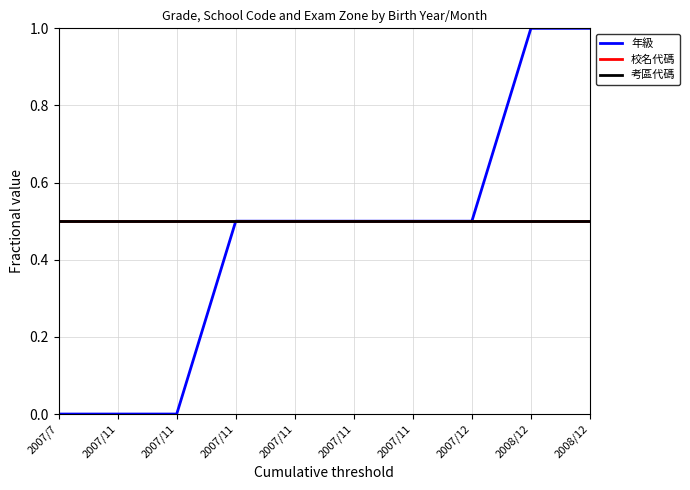

At how many categories does at least one series exceed 0?

10